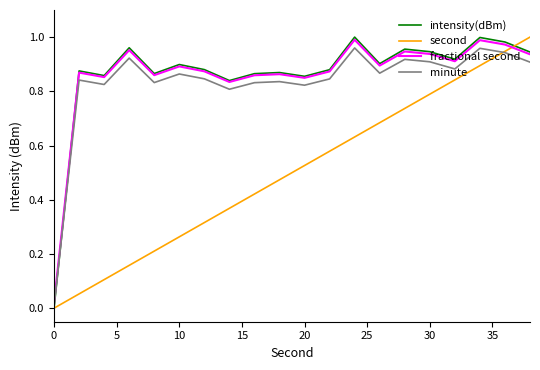

Reading left to right, list all the values displayed in this chart.

intensity(dBm): 0.0	0.9	0.9	1.0	0.9	0.9	0.9	0.8	0.9	0.9	0.9	0.9	1.0	0.9	1.0	0.9	0.9	1.0	1.0	0.9
second: 0.0	0.1	0.1	0.2	0.2	0.3	0.3	0.4	0.4	0.5	0.5	0.6	0.6	0.7	0.7	0.8	0.8	0.9	0.9	1.0
fractional second: 0.0	0.9	0.9	1.0	0.9	0.9	0.9	0.8	0.9	0.9	0.8	0.9	1.0	0.9	0.9	0.9	0.9	1.0	1.0	0.9
minute: 0.0	0.8	0.8	0.9	0.8	0.9	0.8	0.8	0.8	0.8	0.8	0.8	1.0	0.9	0.9	0.9	0.9	1.0	0.9	0.9